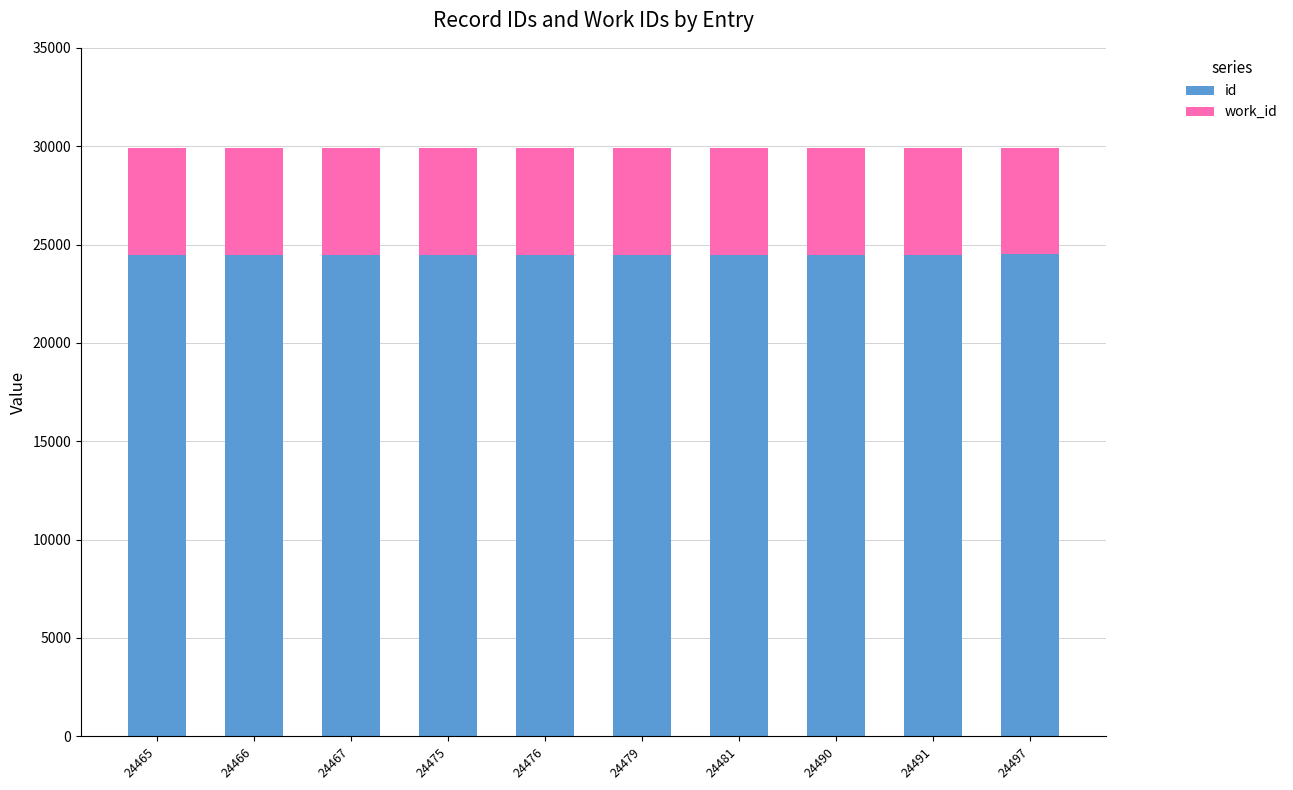

Does the chart contain stacked bars?

Yes